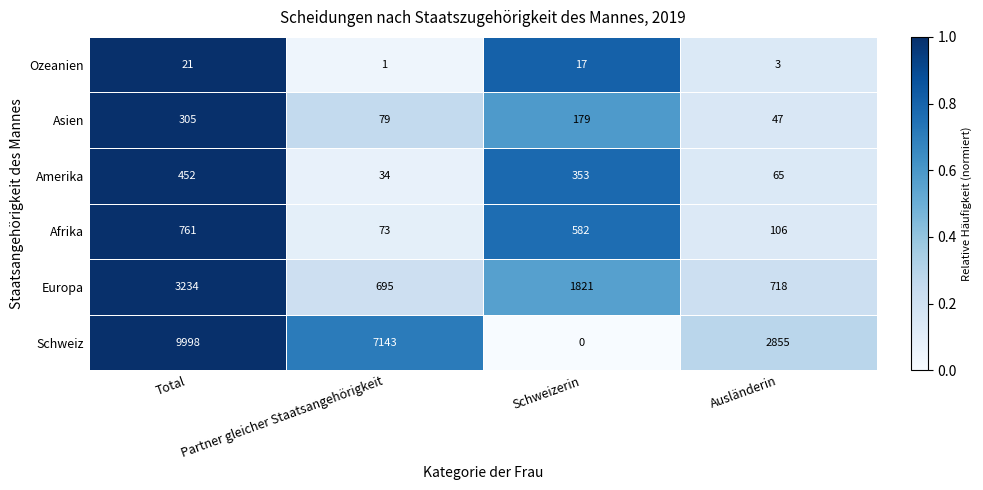

At which category is the sum across all series the highest?

Total